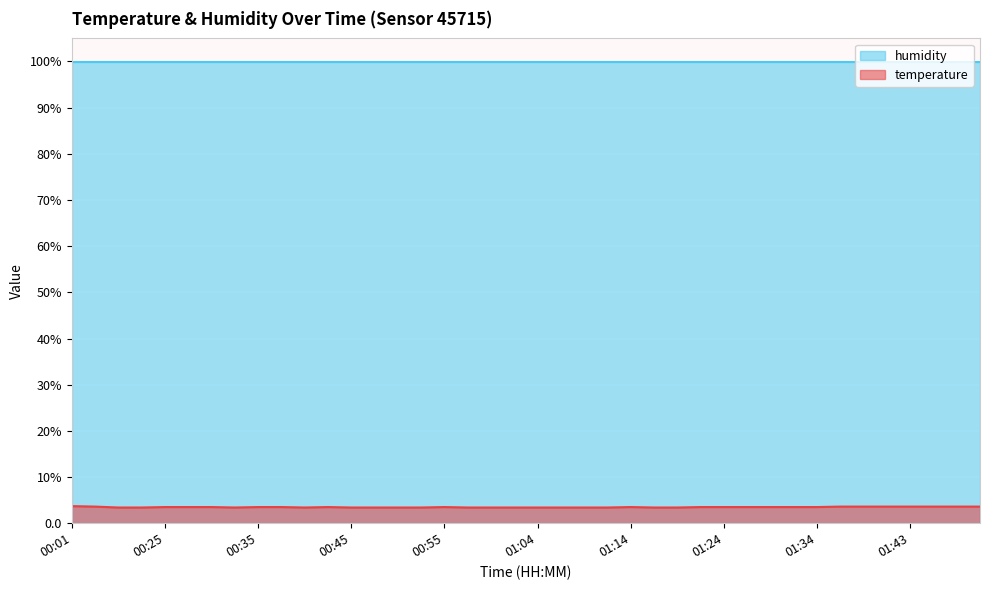

What is the change in value from 00:42 to 01:00?

-0.1